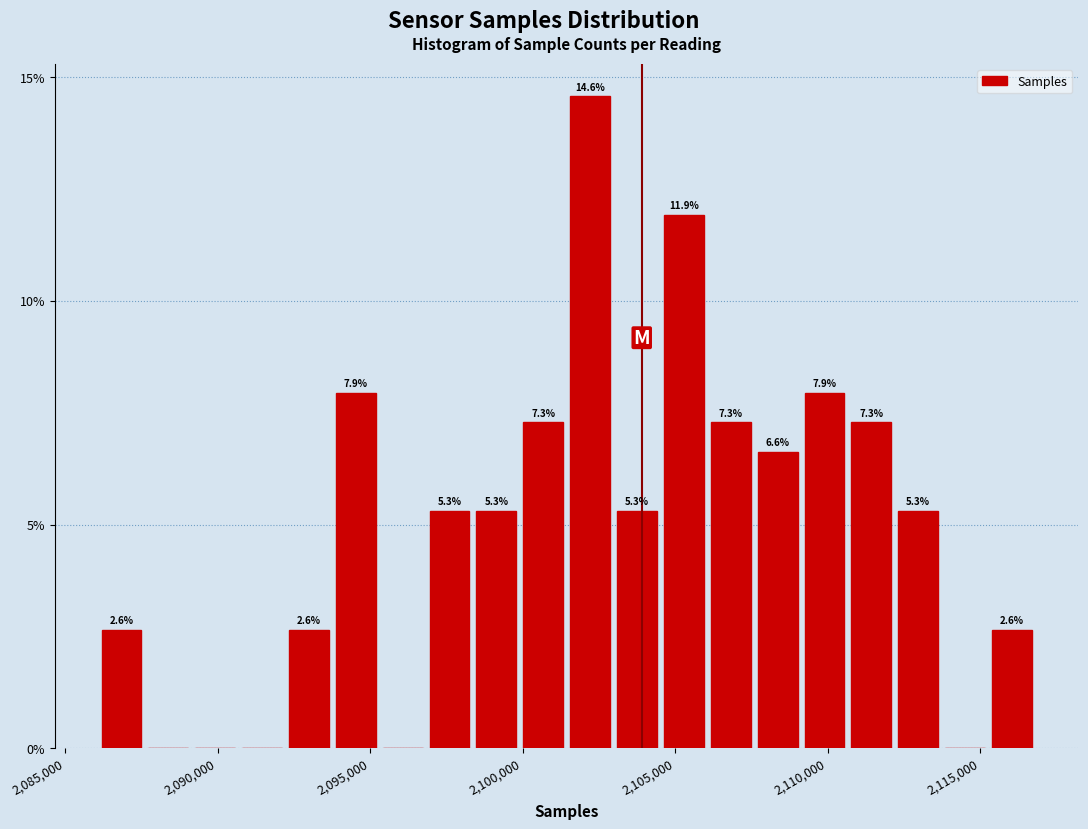

Around what value on the x-axis is the tallest bar? Give the approximate position of its centre, as read against the axis.

2102000